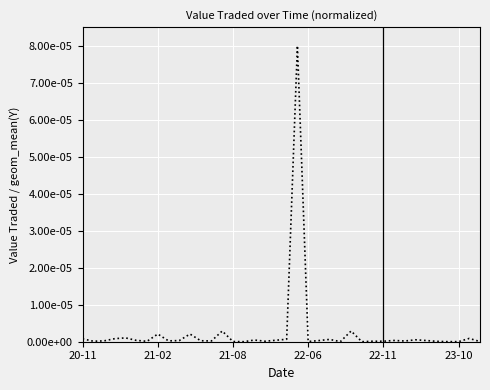

True or false: the data has more than 2 interior local peaks.

True